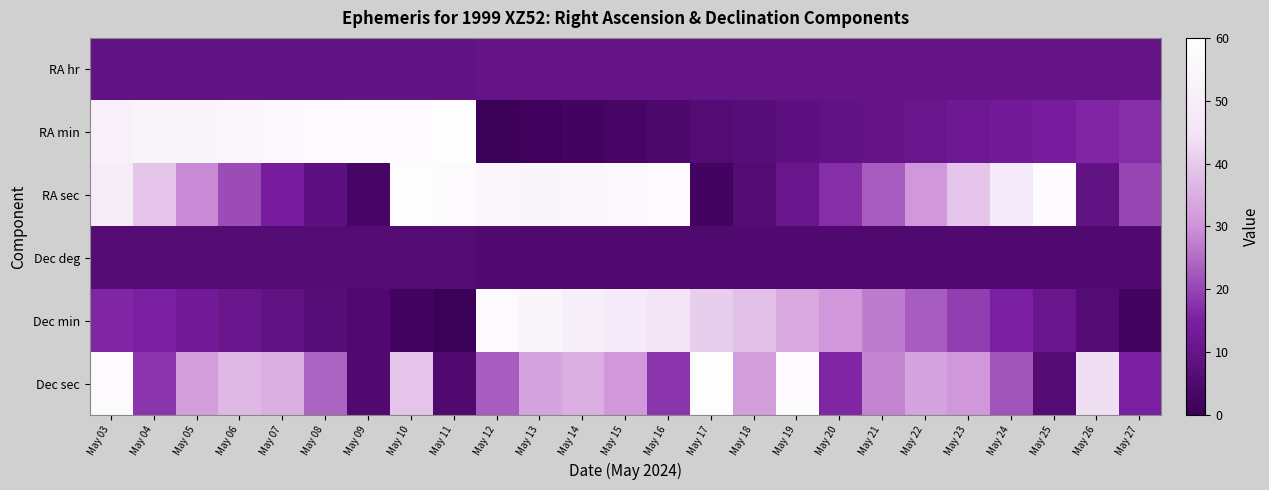

What is the total value across all series at May 23?

116